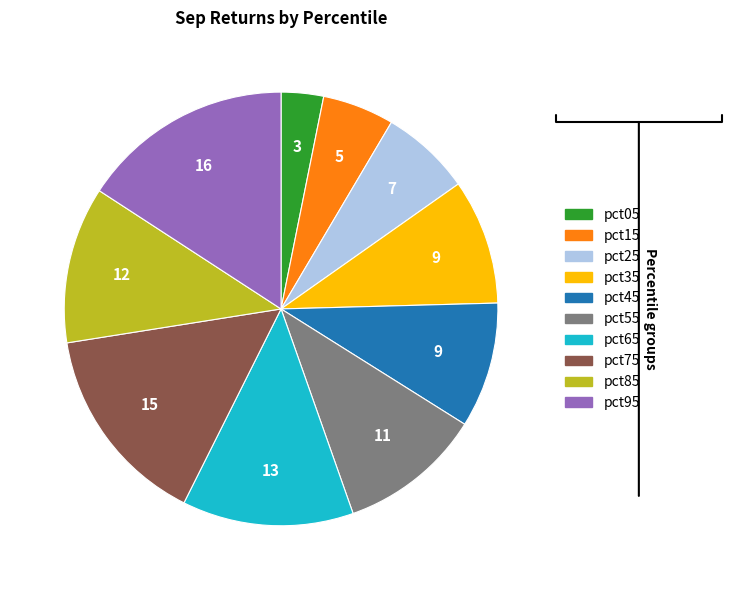

Which has a higher value, pct45 or pct65?

pct65